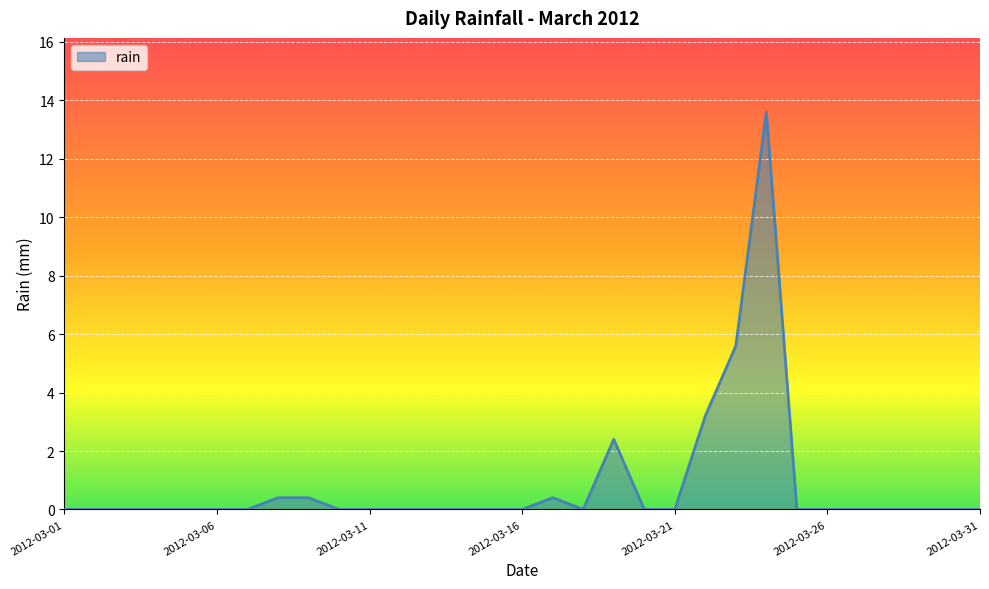

What is the difference between the maximum and minimum values?

13.6